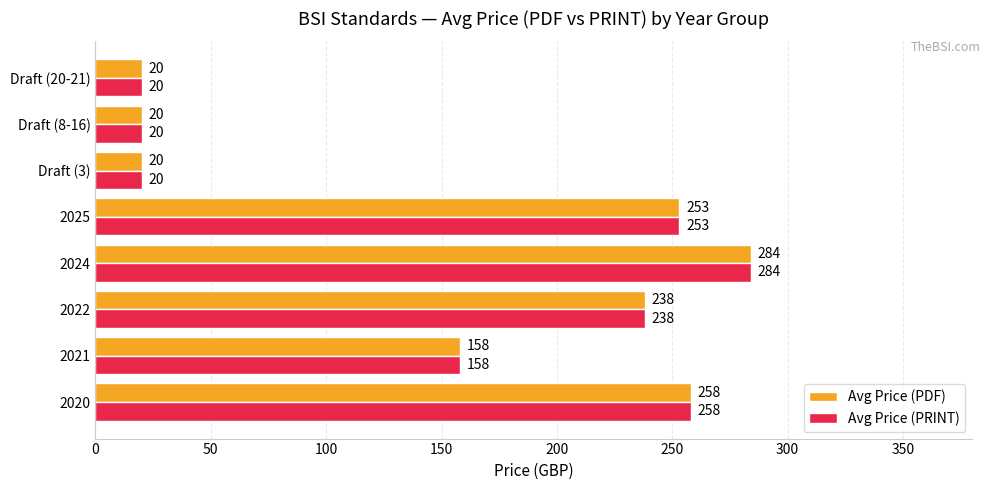

The Avg Price (PRINT) series shows 126 at 2025. True or false?

False